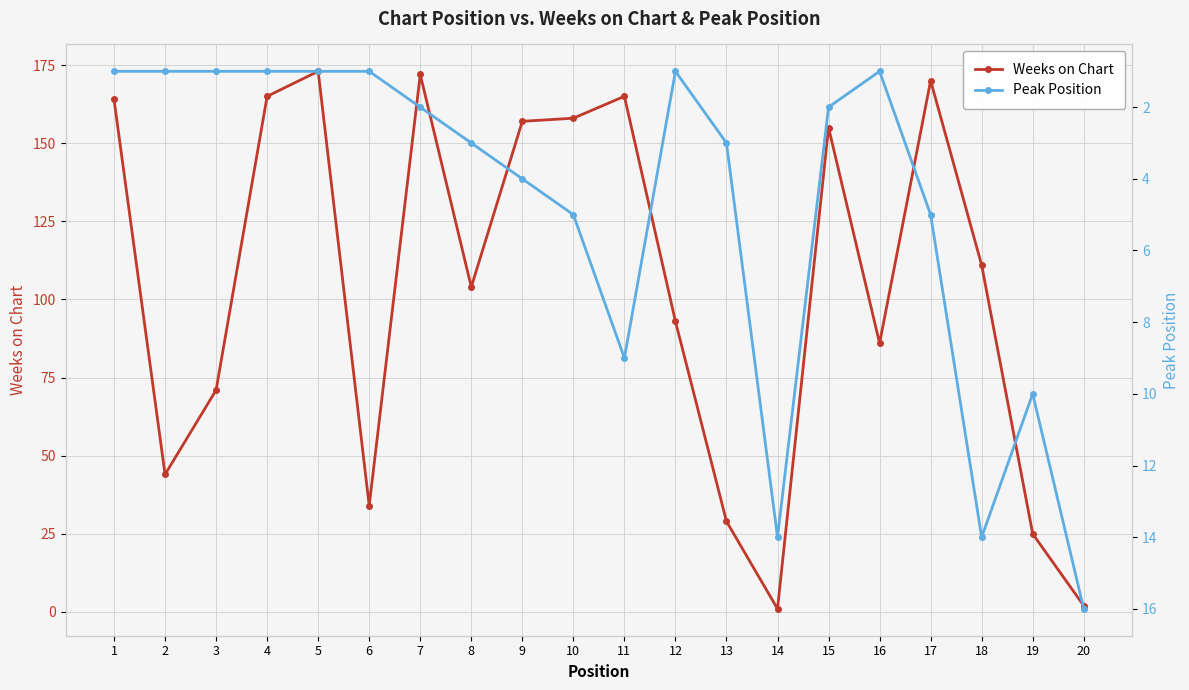

At which category does the chart reach its minimum across all series?

14